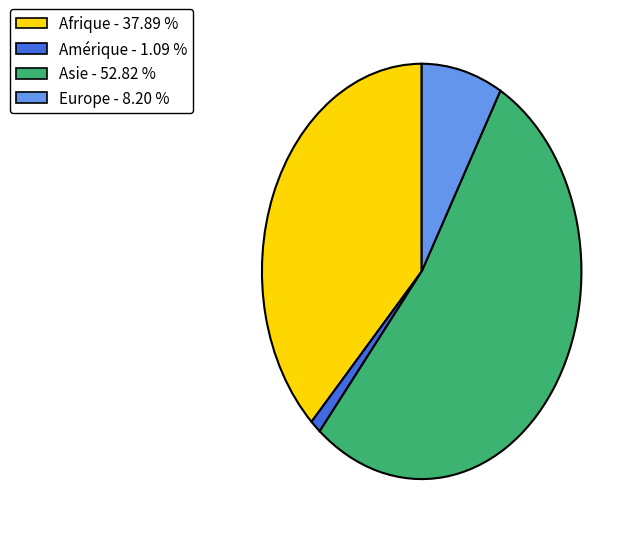

True or false: Asie accounts for 53% of the total.

True